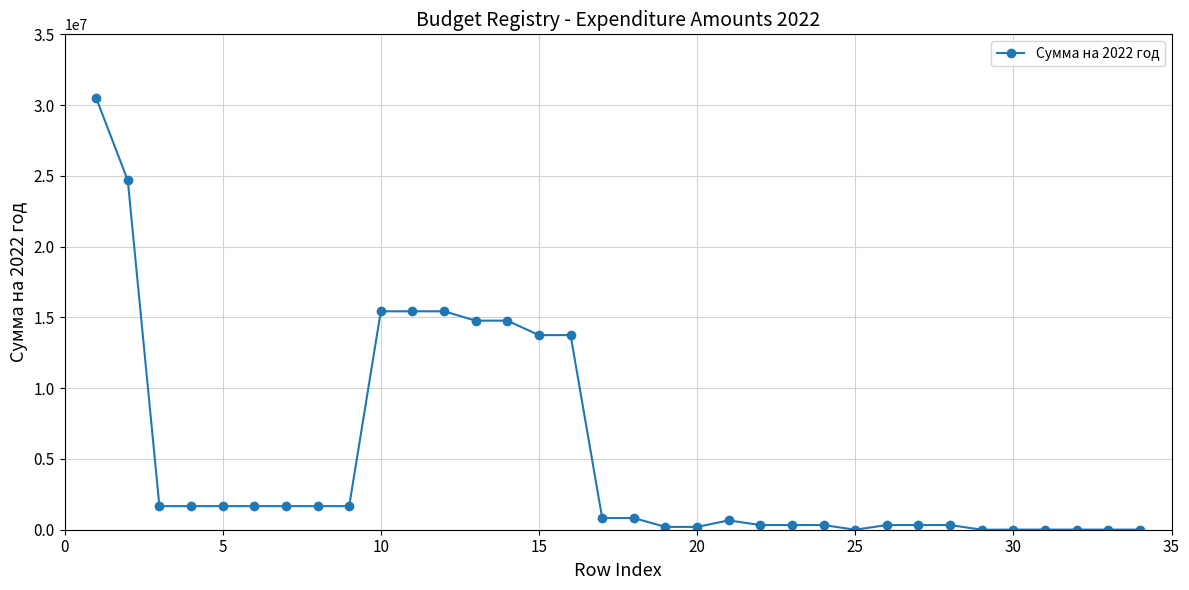

What is the maximum value shown in the chart?

30509385.9